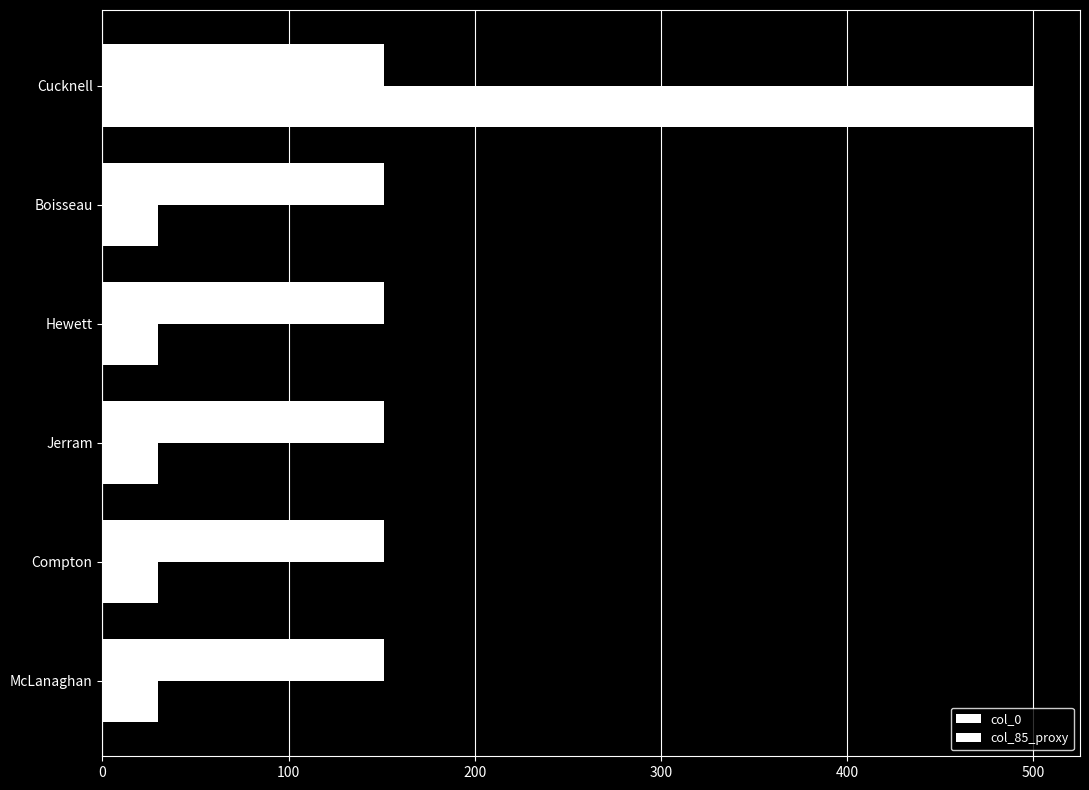

Reading left to right, what are all the values shown in this chart?

col_0: 0.3	0.3	0.3	0.3	0.3	0.3
col_85_proxy: 30.0	30.0	30.0	30.0	30.0	500.0